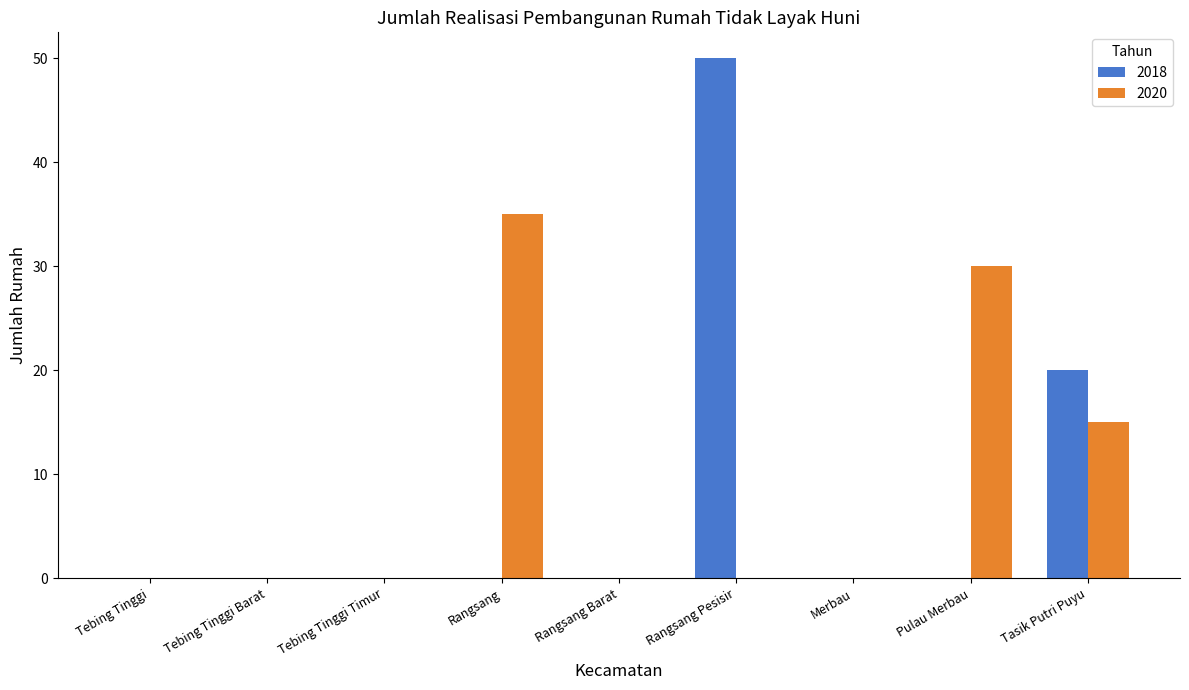

Reading left to right, list all the values displayed in this chart.

2018: Tebing Tinggi=0	Tebing Tinggi Barat=0	Tebing Tinggi Timur=0	Rangsang=0	Rangsang Barat=0	Rangsang Pesisir=50	Merbau=0	Pulau Merbau=0	Tasik Putri Puyu=20
2020: Tebing Tinggi=0	Tebing Tinggi Barat=0	Tebing Tinggi Timur=0	Rangsang=35	Rangsang Barat=0	Rangsang Pesisir=0	Merbau=0	Pulau Merbau=30	Tasik Putri Puyu=15